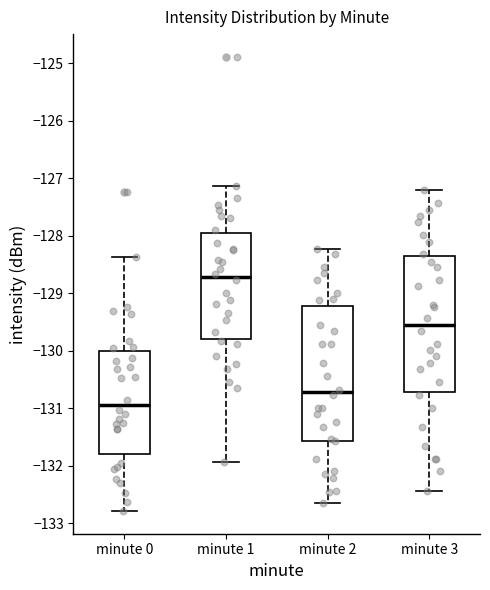

Reading left to right, read every box against the y-axis: the position of its median line, the range the box covers, and the ends of its whiskers. The values are not printed on the chart, so give them approximately, as read against the axis.

minute 0: median -130.9, box -131.8 to -130.0, whiskers -132.8 to -128.4
minute 1: median -128.7, box -129.8 to -127.9, whiskers -131.9 to -127.1
minute 2: median -130.7, box -131.6 to -129.2, whiskers -132.7 to -128.2
minute 3: median -129.5, box -130.7 to -128.4, whiskers -132.4 to -127.2